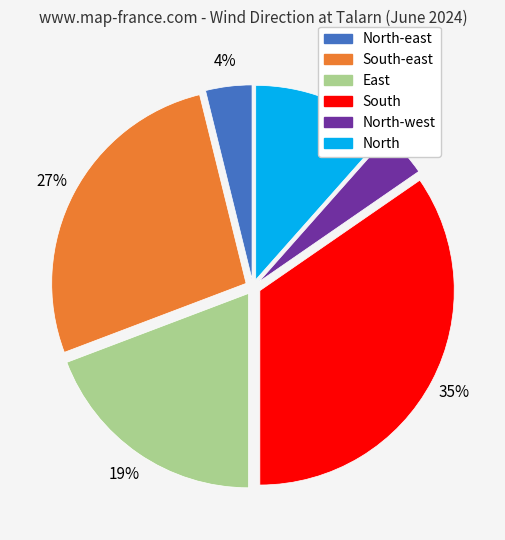

How many slices are in this pie chart?

6